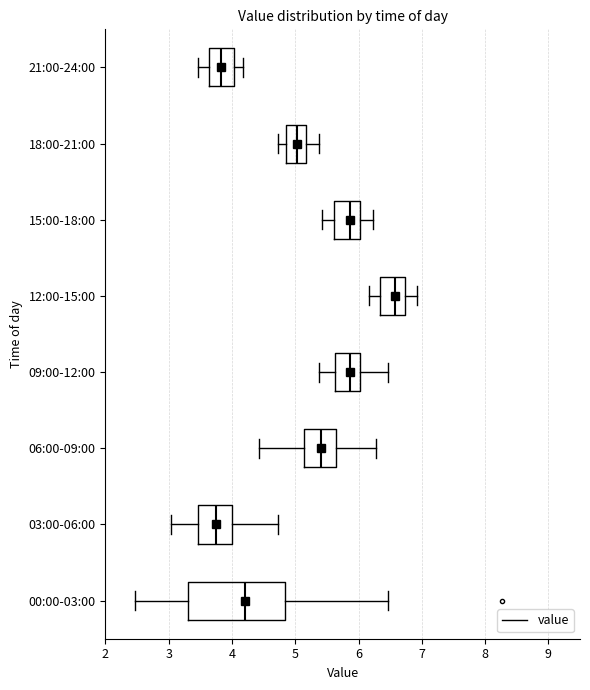

Where does the right whisker of the box for 21:00-24:00 end on the x-axis? The values are not printed on the chart, so give them approximately, as read against the axis.

4.2